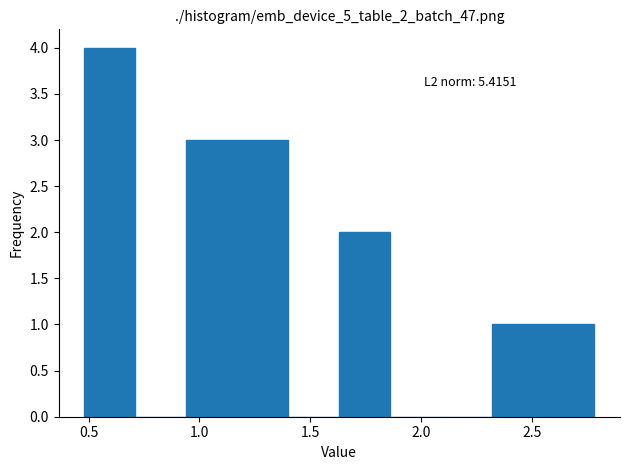

Over which range of the x-axis is the bar tallest?

0.50 to 0.70